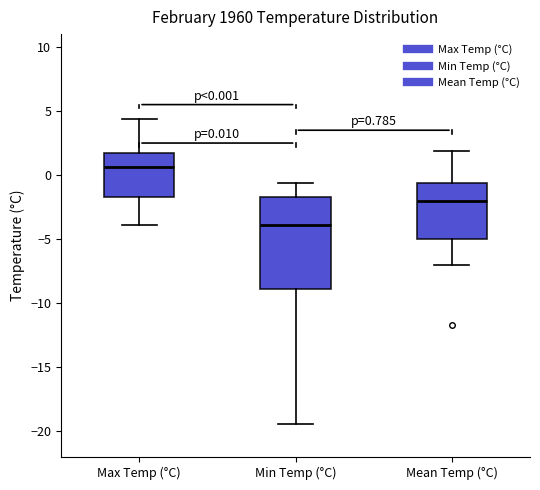

Comparing the boxes themselves (not the whiskers), which one is the tallest?

Min Temp (°C)